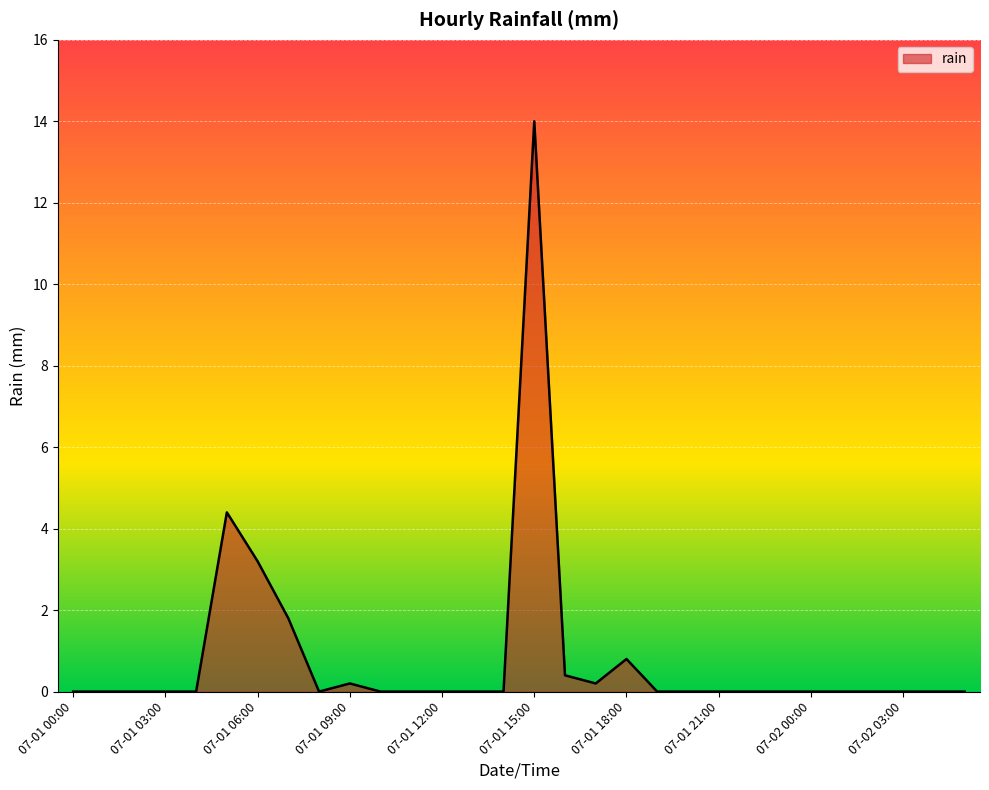

What is the maximum value shown in the chart?

14.0